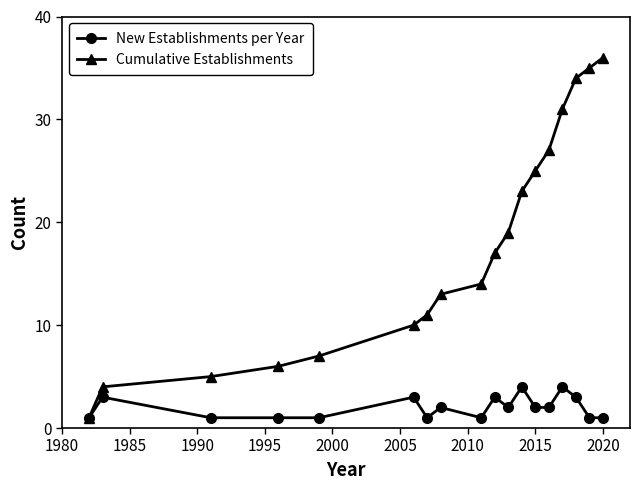

What is the smallest value displayed?

1